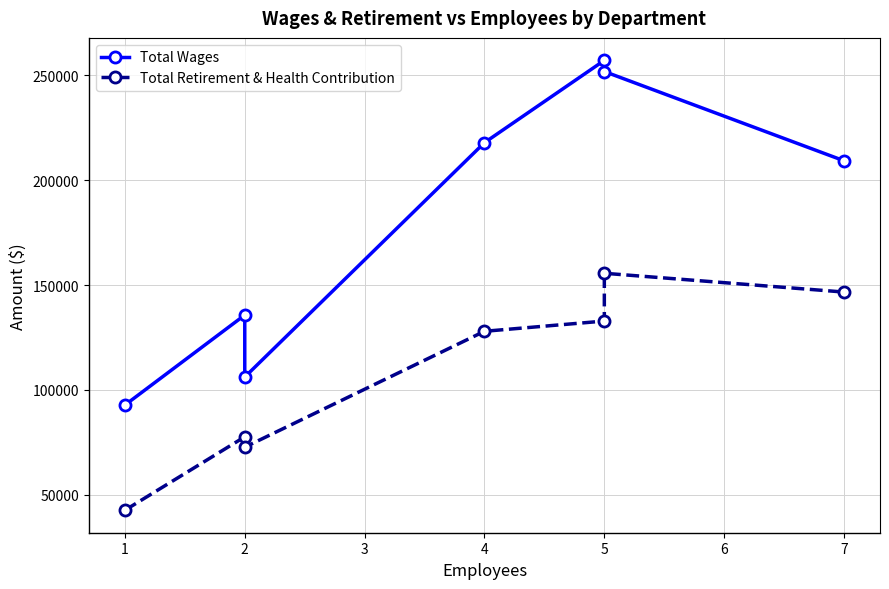

Count the number of categories in the chart.

7